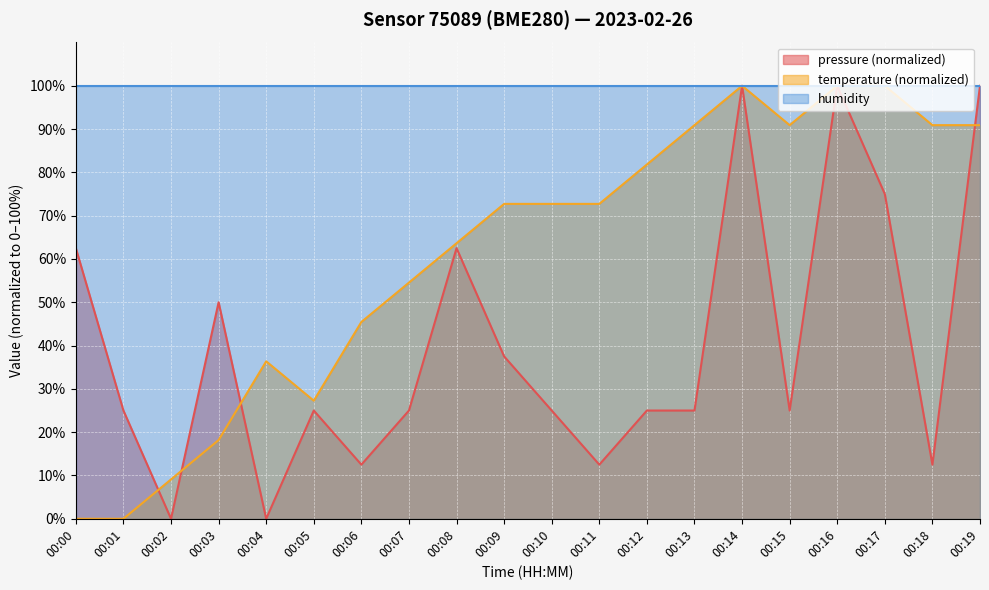

Rank the series at 00:00 from highest to lowest value.

humidity, pressure (normalized), temperature (normalized)